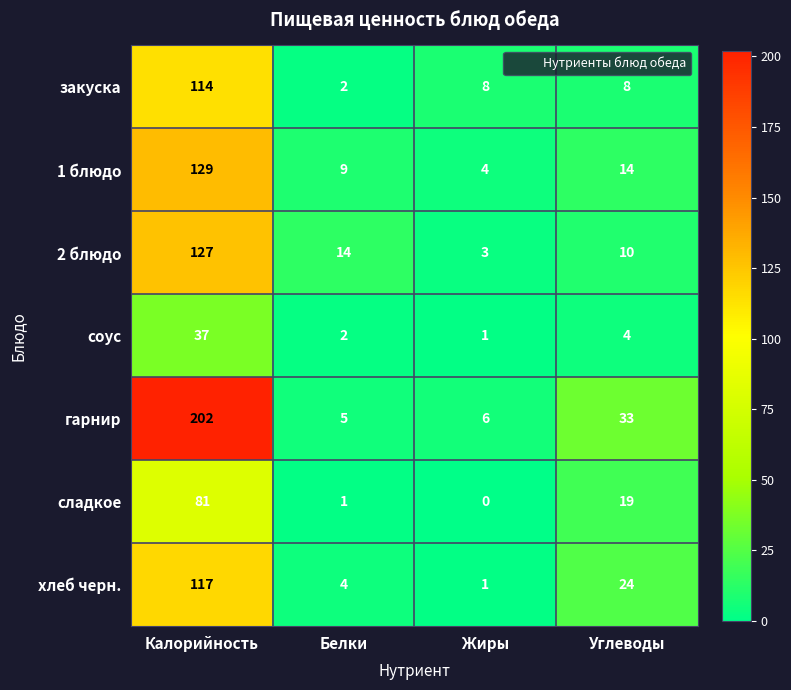

What is the difference between the second highest and second lowest values in the сладкое series?

18